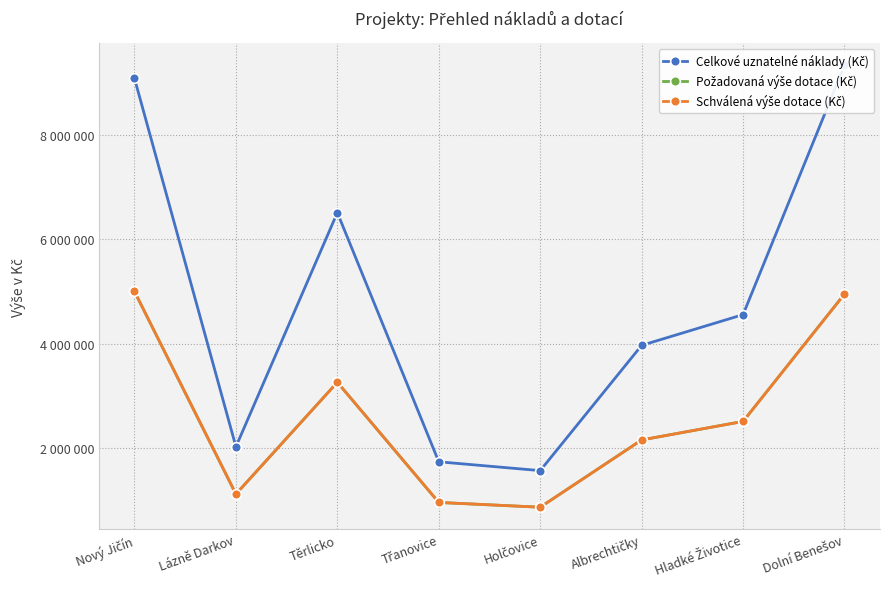

At how many categories does at least one series exceed 1929912?

6